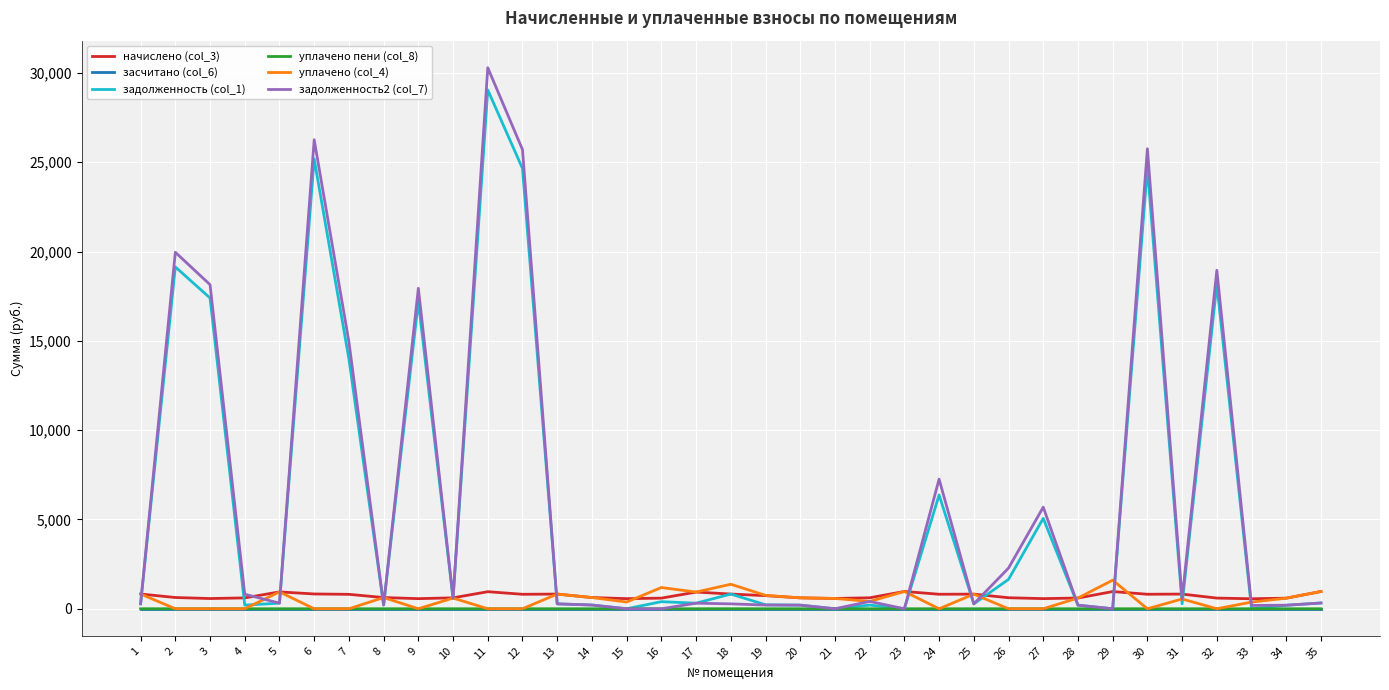

Does the chart have visible grid lines?

Yes